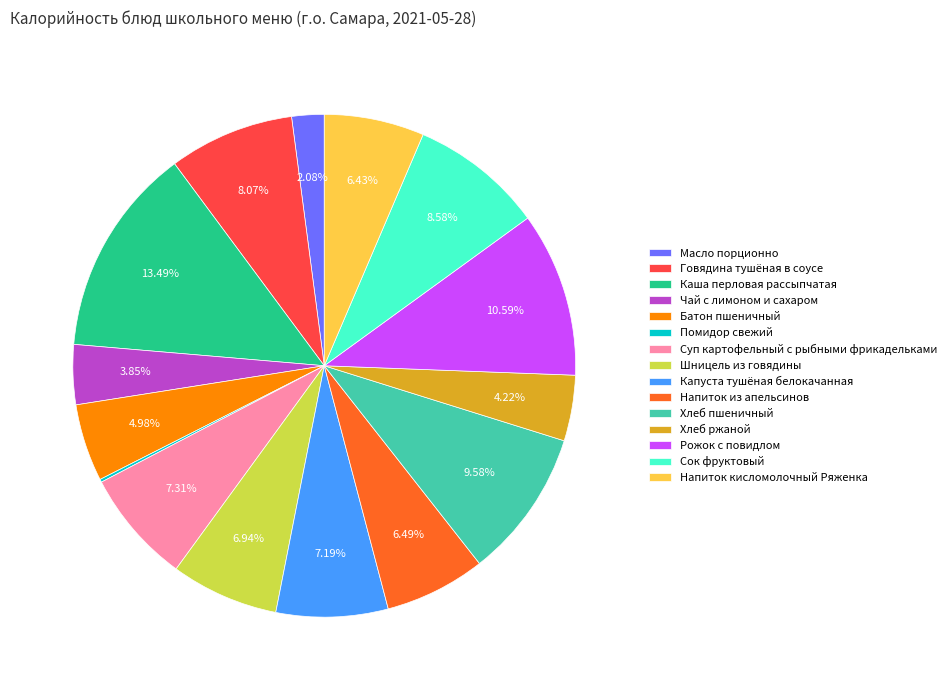

To the nearest percent, what portion does Шницель из говядины represent?

7%